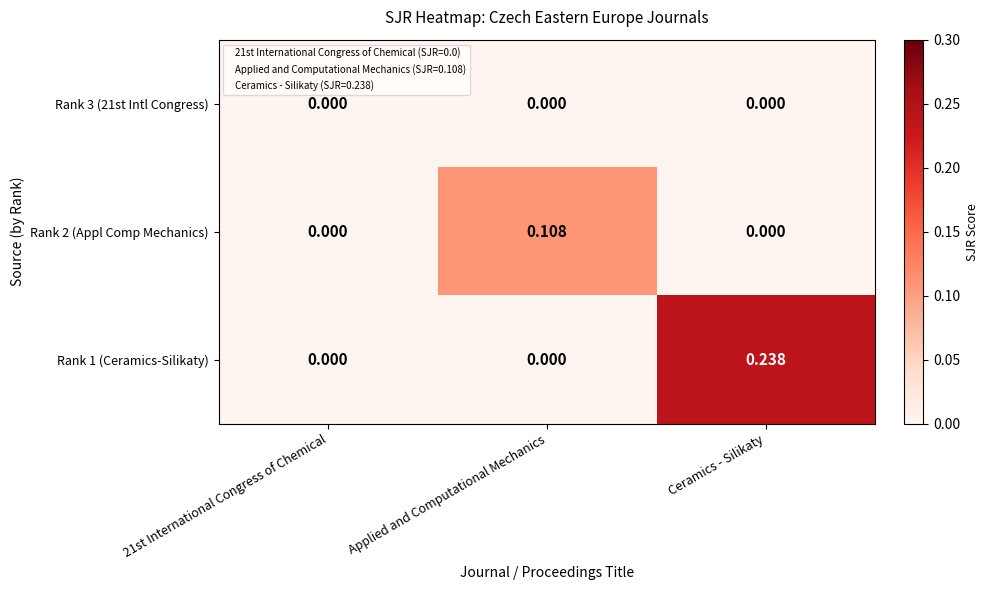

Is the value of Rank 2 (Appl Comp Mechanics) at Ceramics - Silikaty greater than the value of Rank 1 (Ceramics-Silikaty) at Ceramics - Silikaty?

No